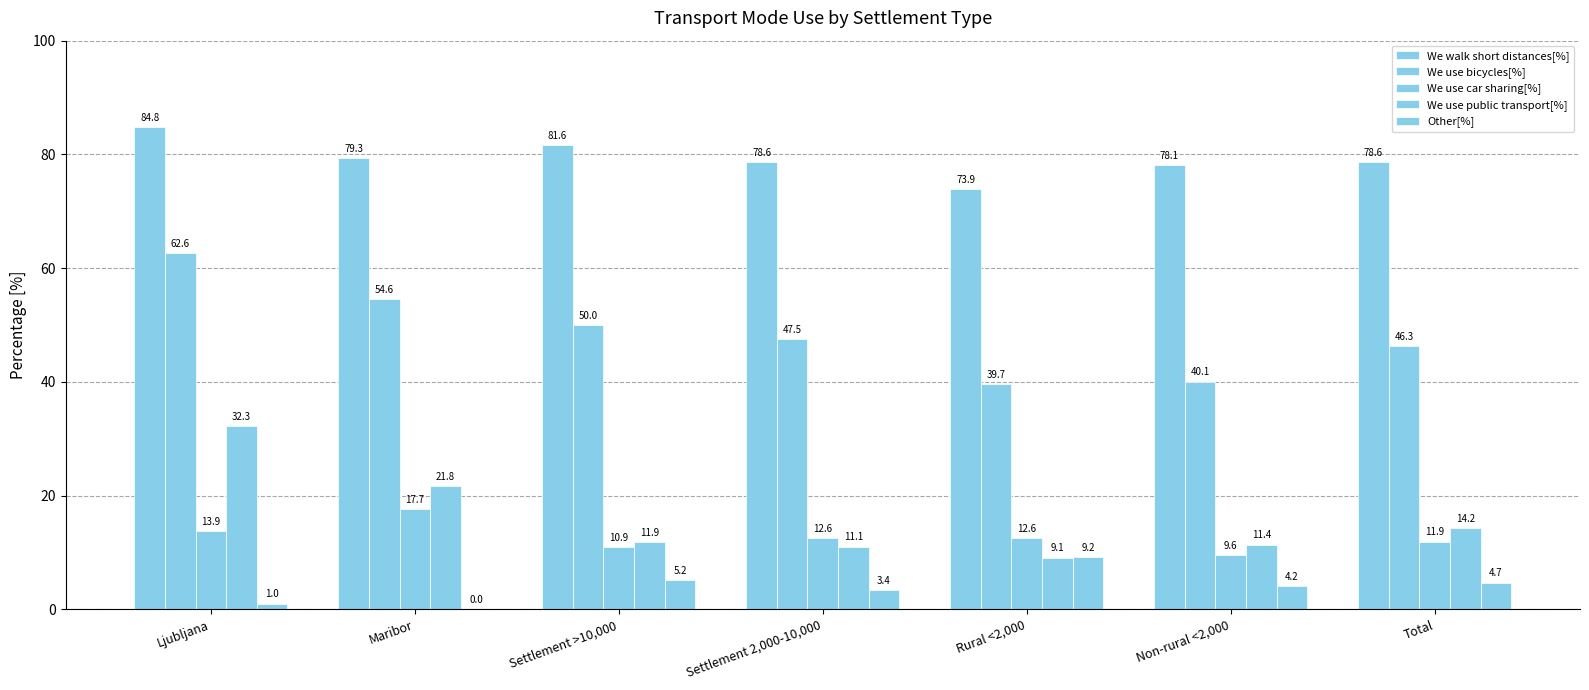

How many groups of bars are there?

7